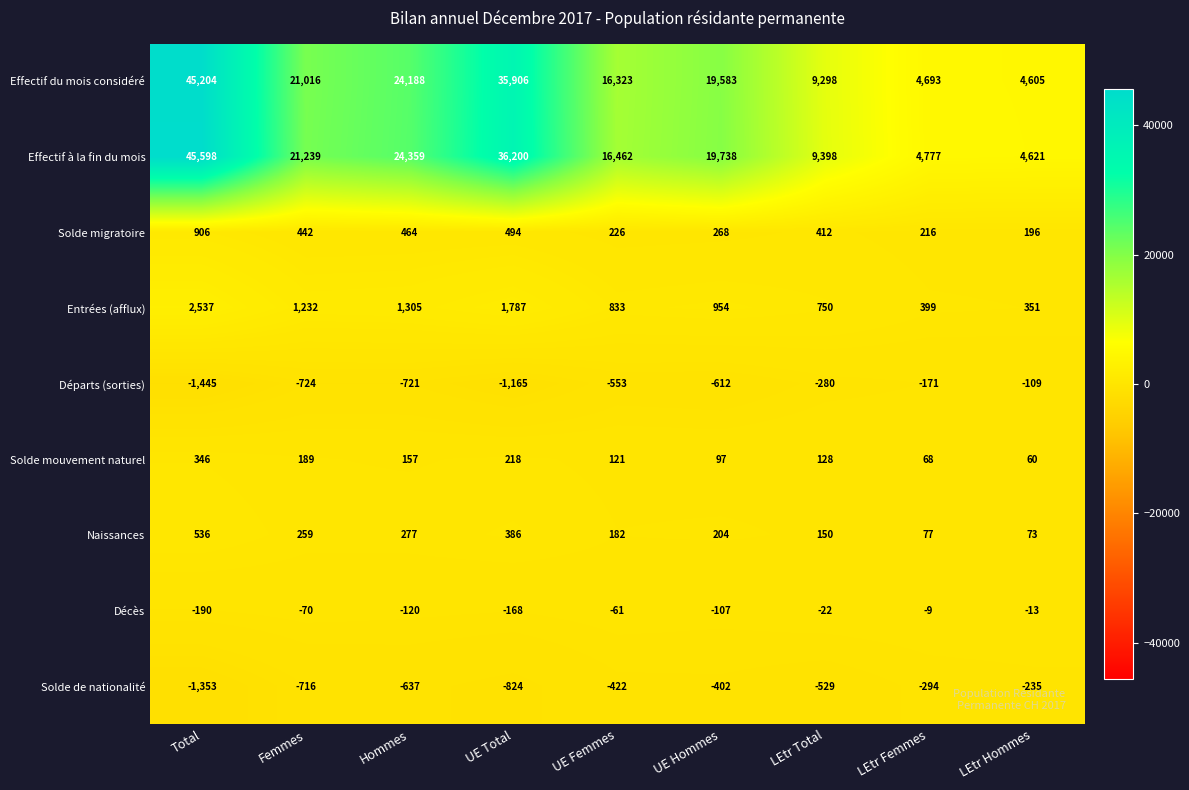

At which label is Effectif à la fin du mois closest to 25109?

Hommes